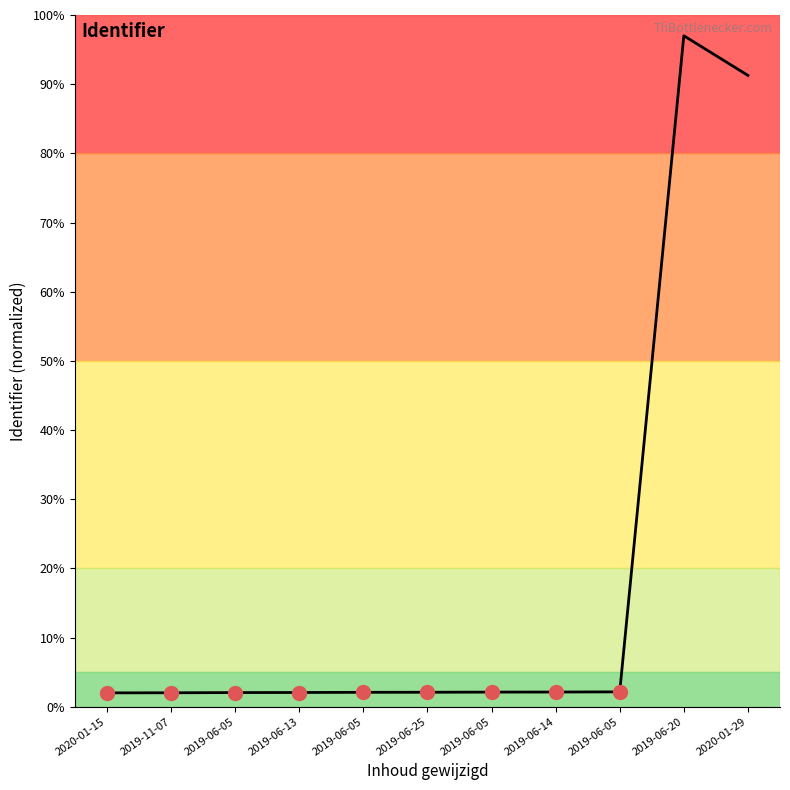

Is this an area chart (filled region under the line)?

No